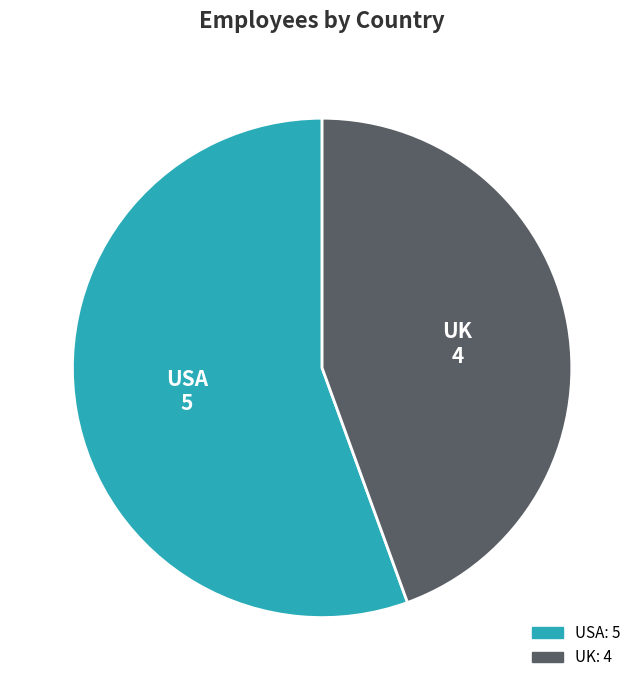

Do UK and USA together represent more than half of the pie?

Yes